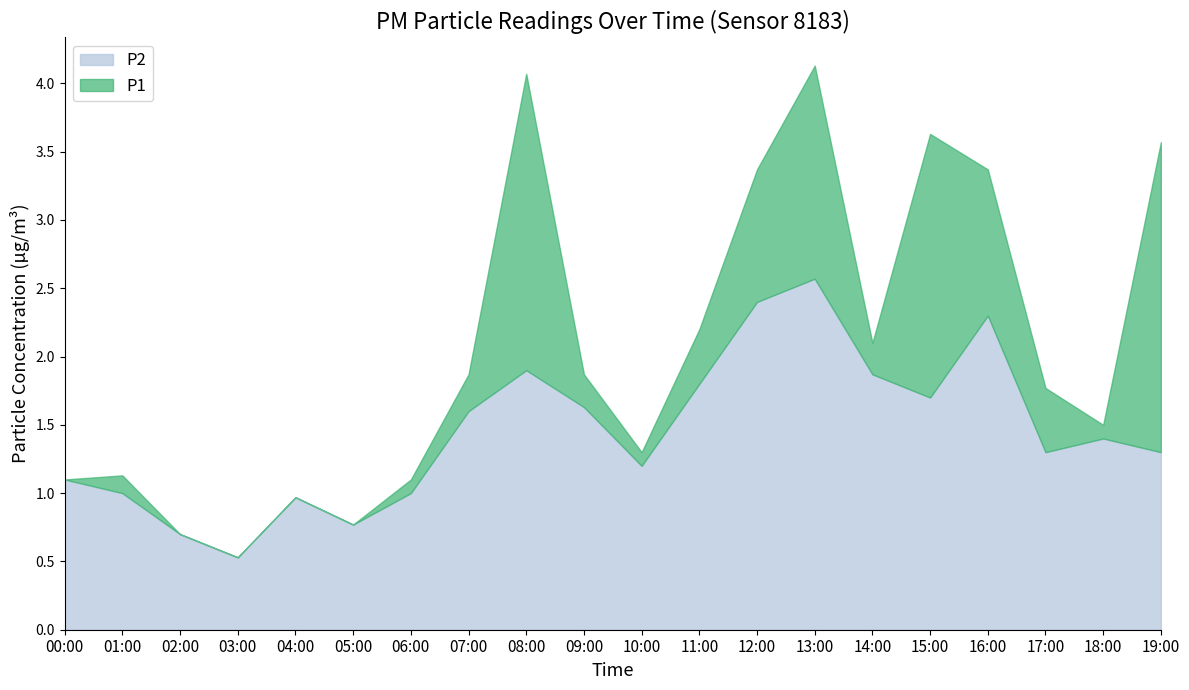

True or false: P2 and P1 intersect in this chart.

False